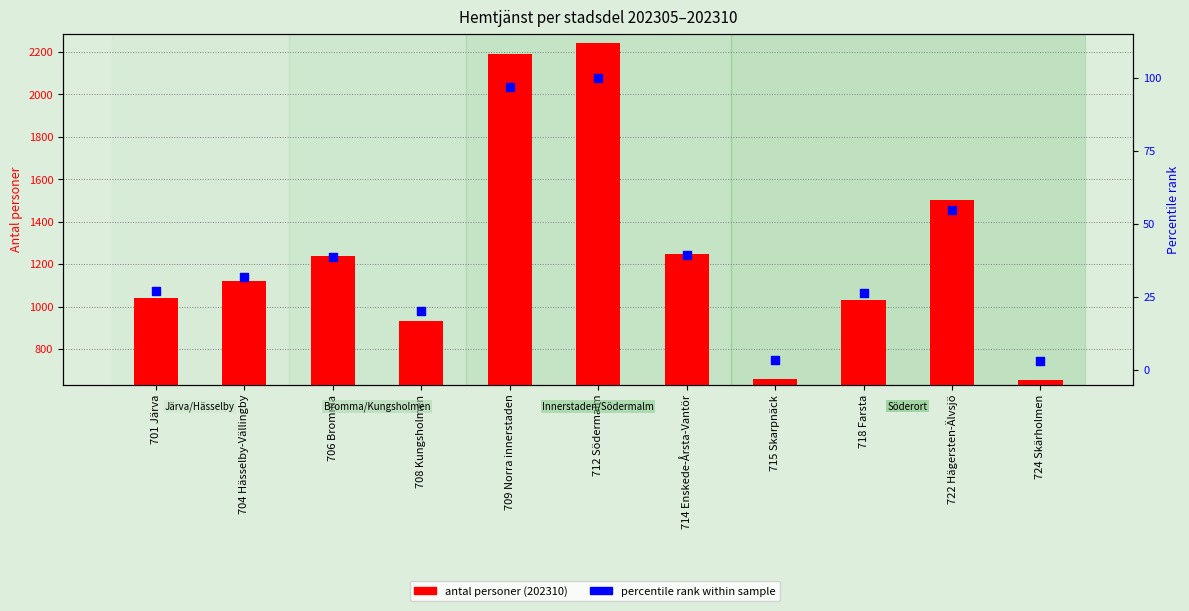

Which series has the largest total across all categories?

antal personer (202310)